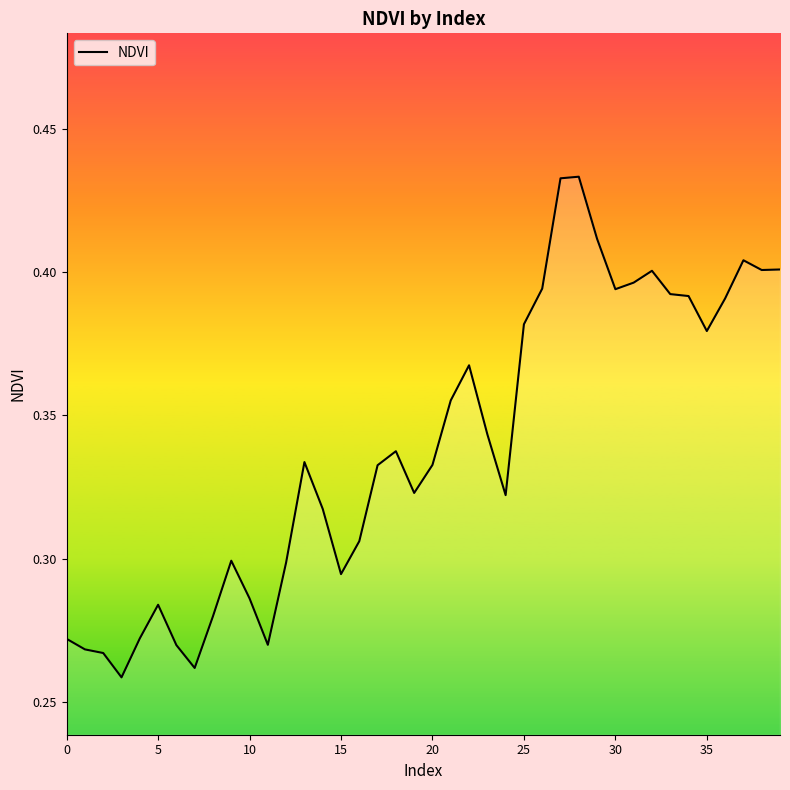

True or false: there are more than 1 points higher than both neighbors.

True